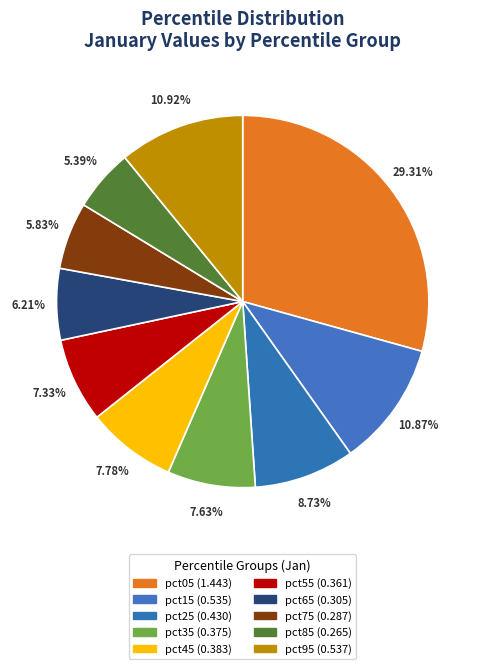

Which category has the smallest portion of the pie?

pct85